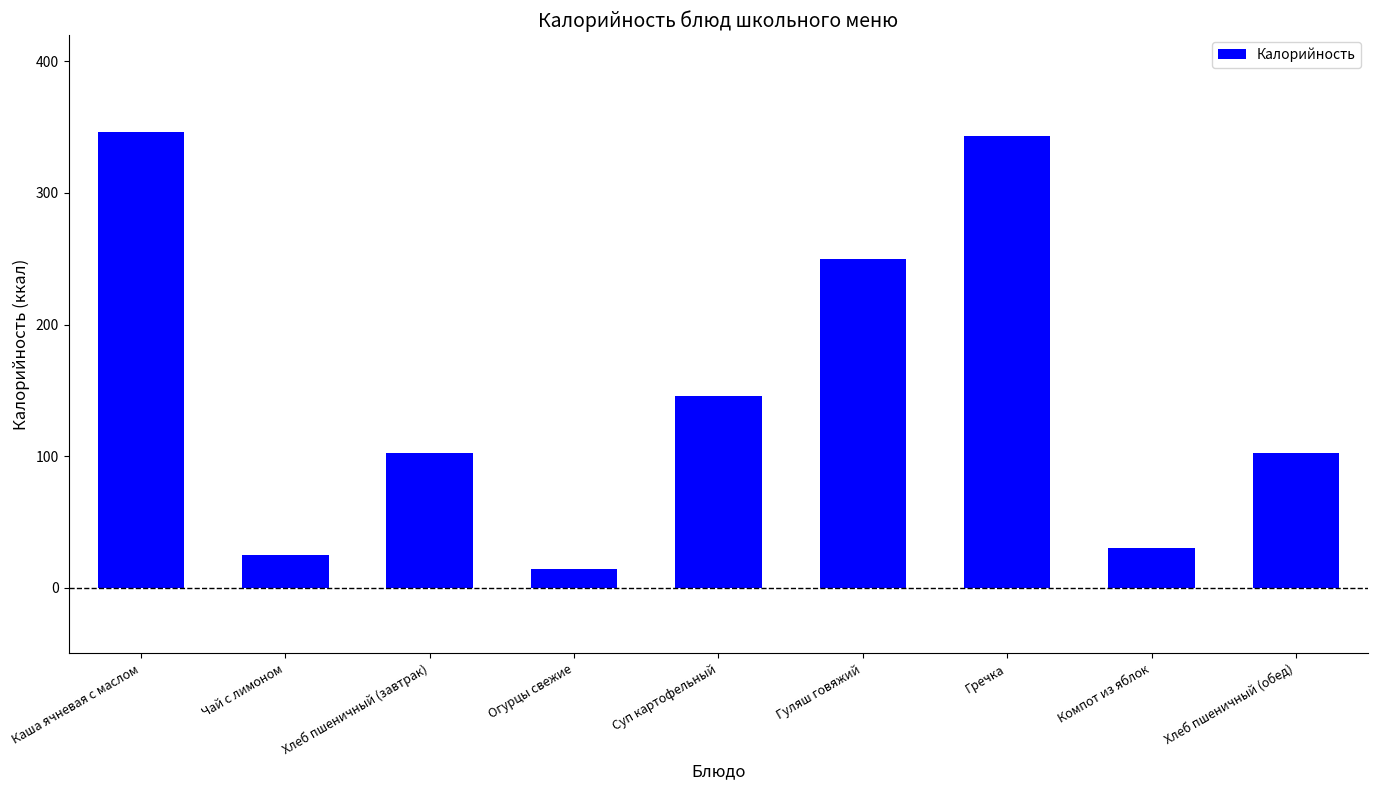

What is the maximum value shown in the chart?

346